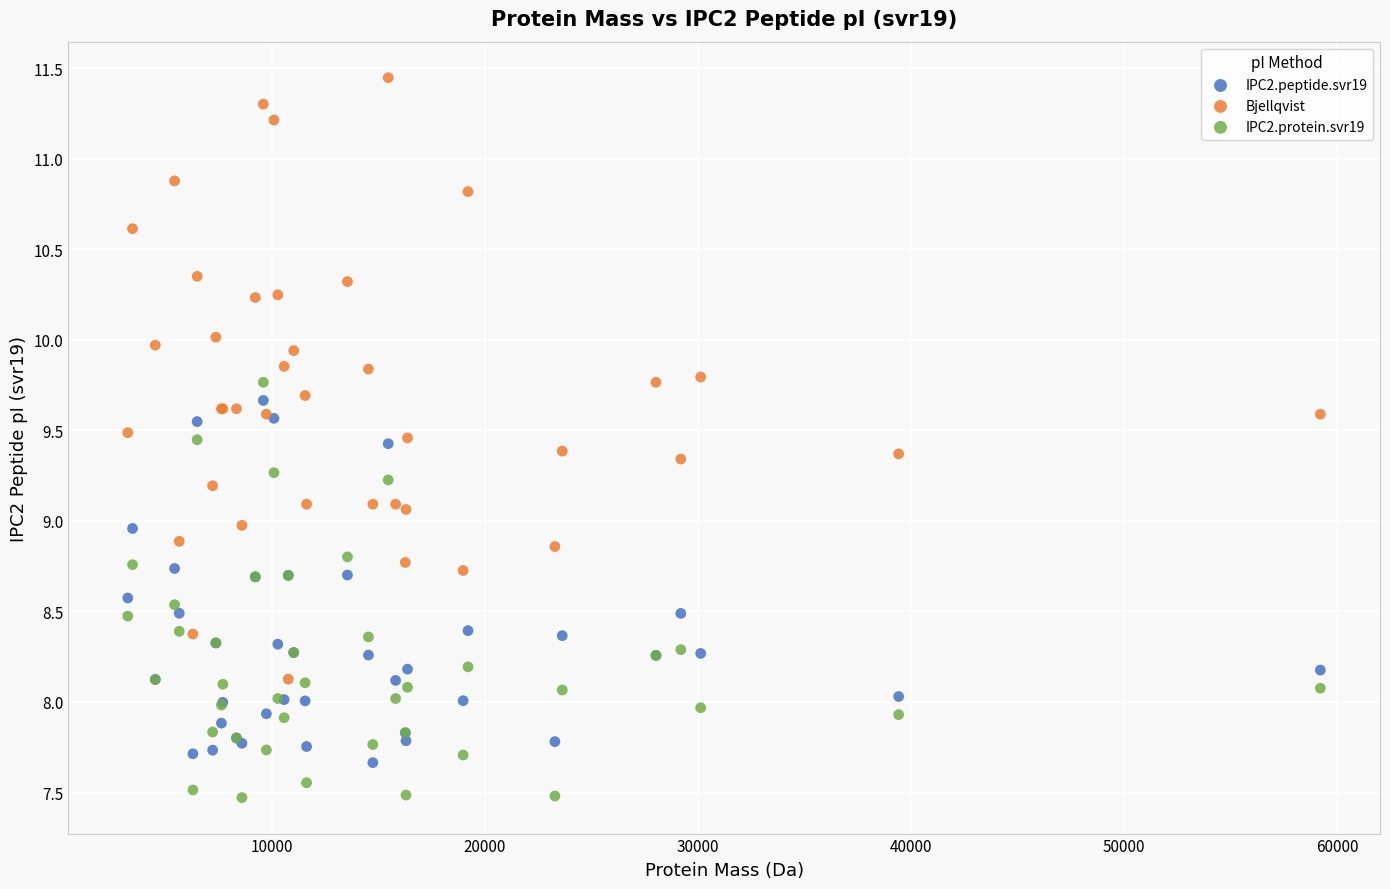

Which series reaches the maximum Y coordinate?

Bjellqvist